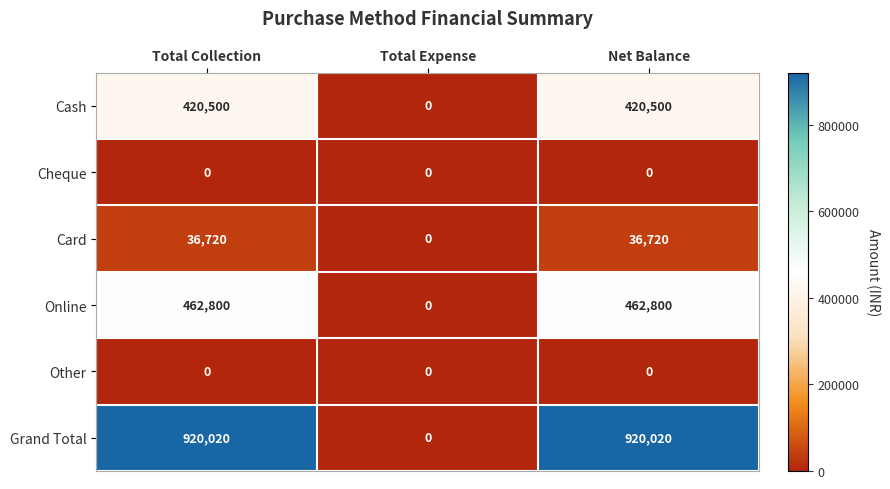

What is the total value across all series at Total Collection?

1840040